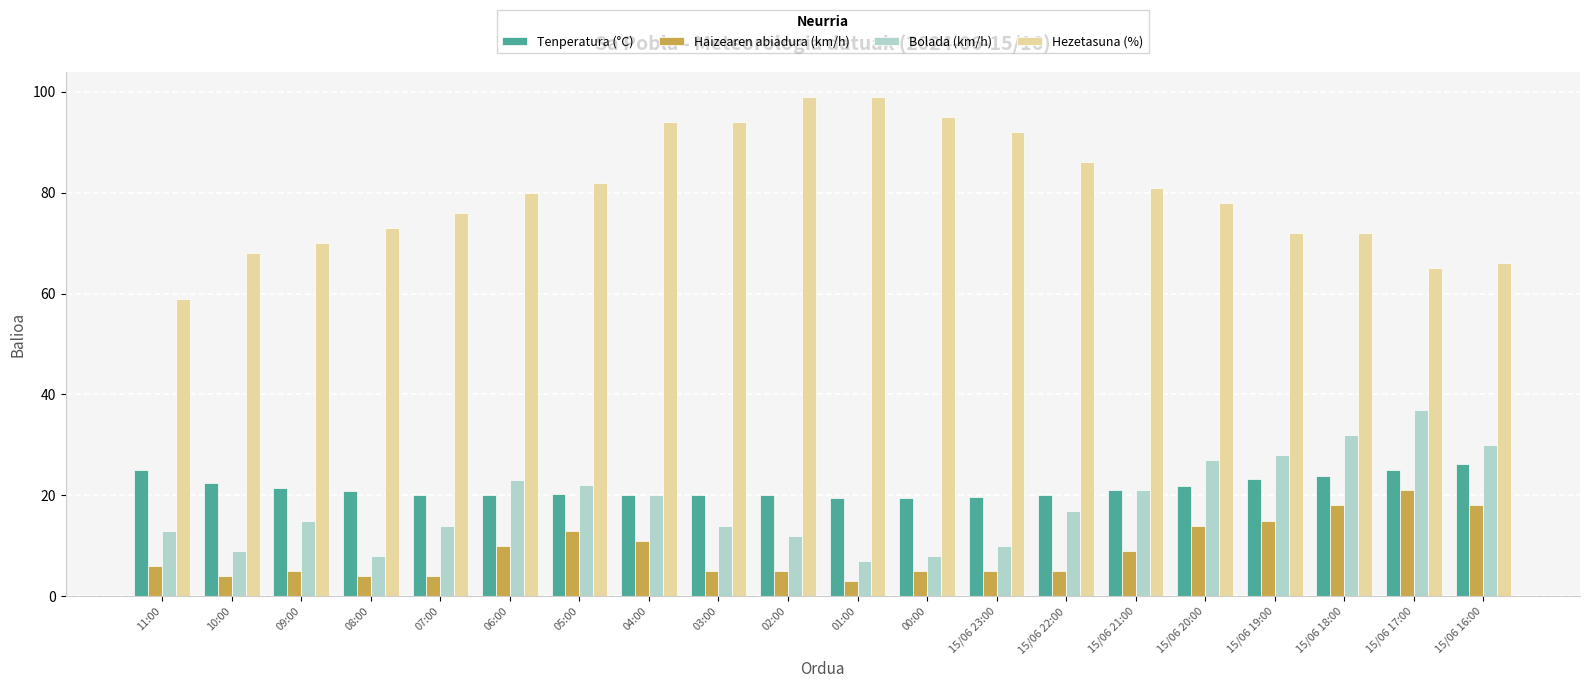

List the series in order of their peak value, highest first.

Hezetasuna (%), Bolada (km/h), Tenperatura (°C), Haizearen abiadura (km/h)